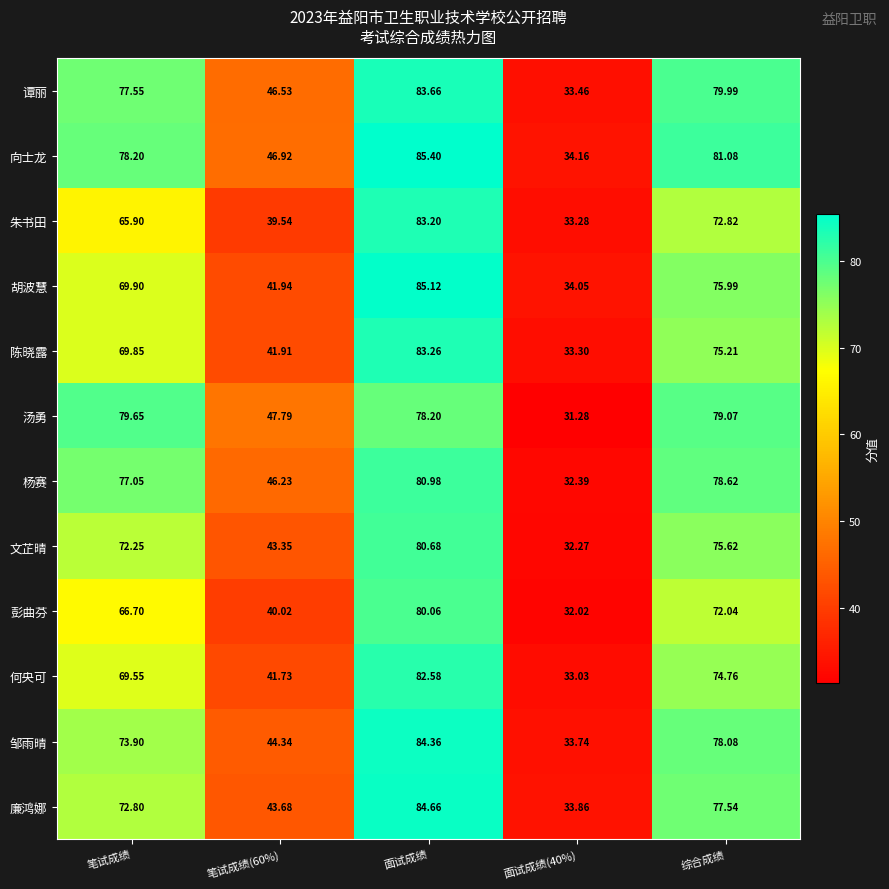

At which category is the sum across all series the highest?

面试成绩